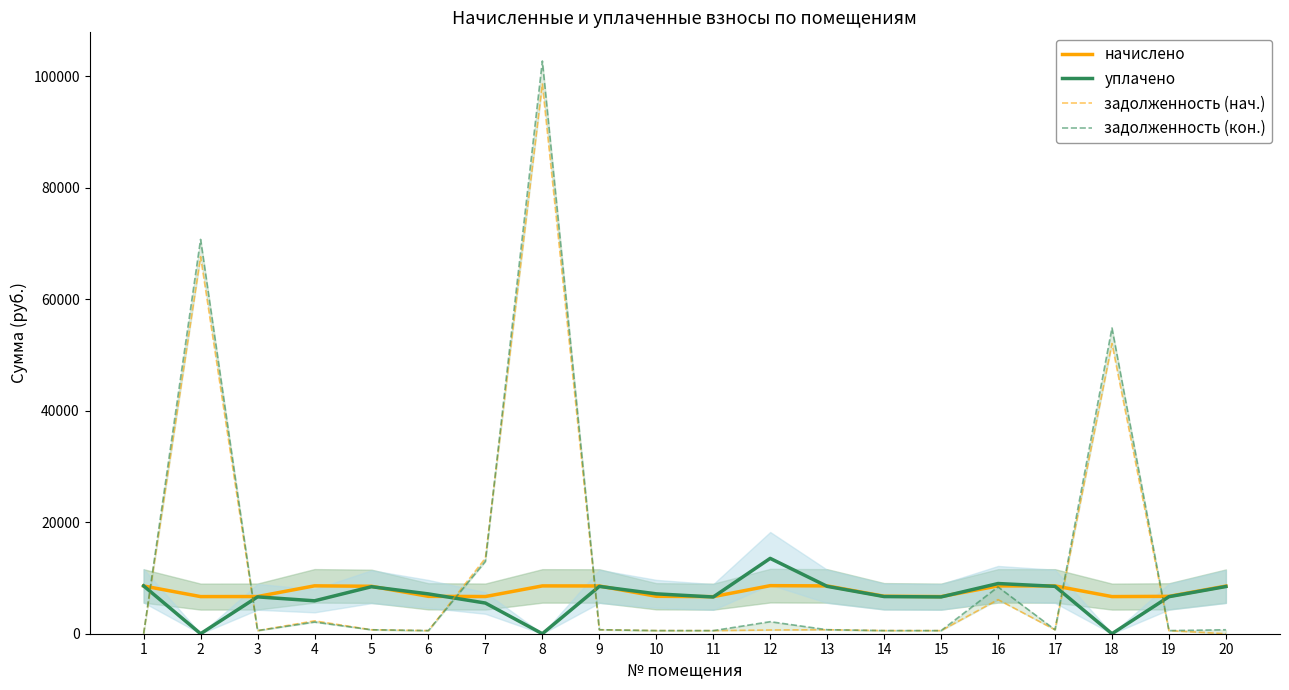

Is this an area chart (filled region under the line)?

No